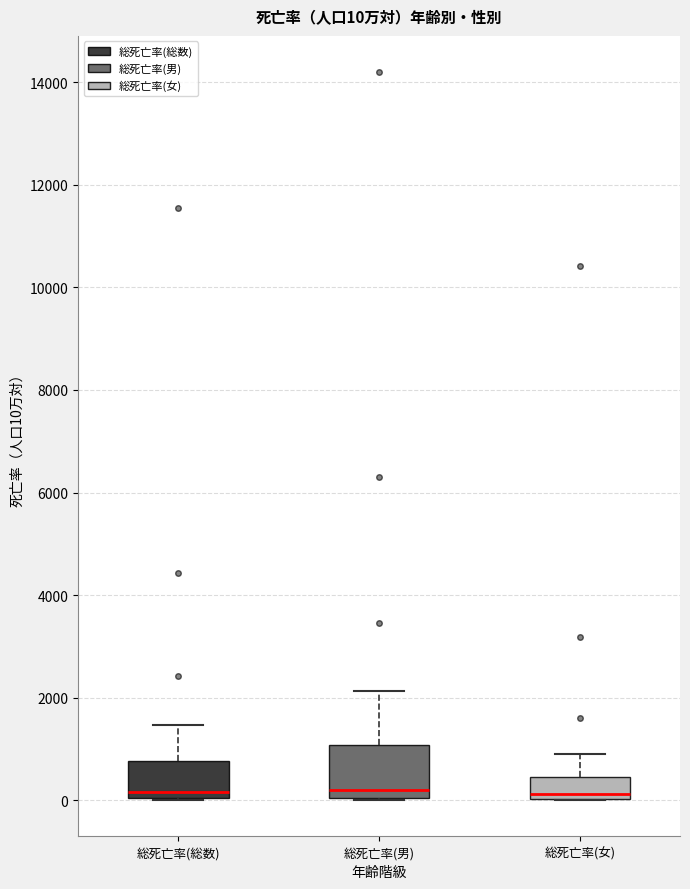

Which box is the tallest, from its lower edge to its upper edge?

総死亡率(男)